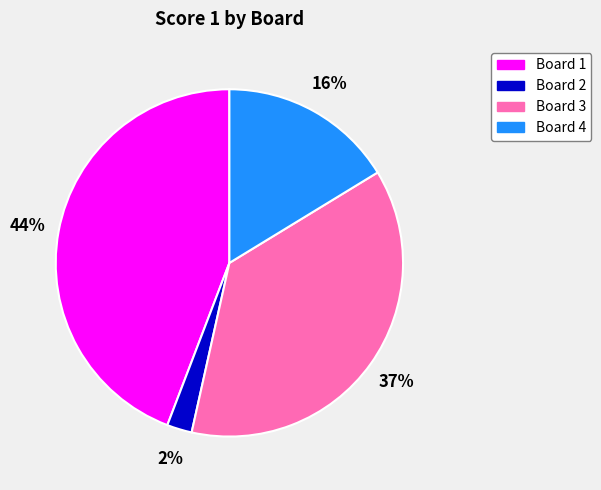

Rank the categories by value from highest to lowest.

Board 1, Board 3, Board 4, Board 2